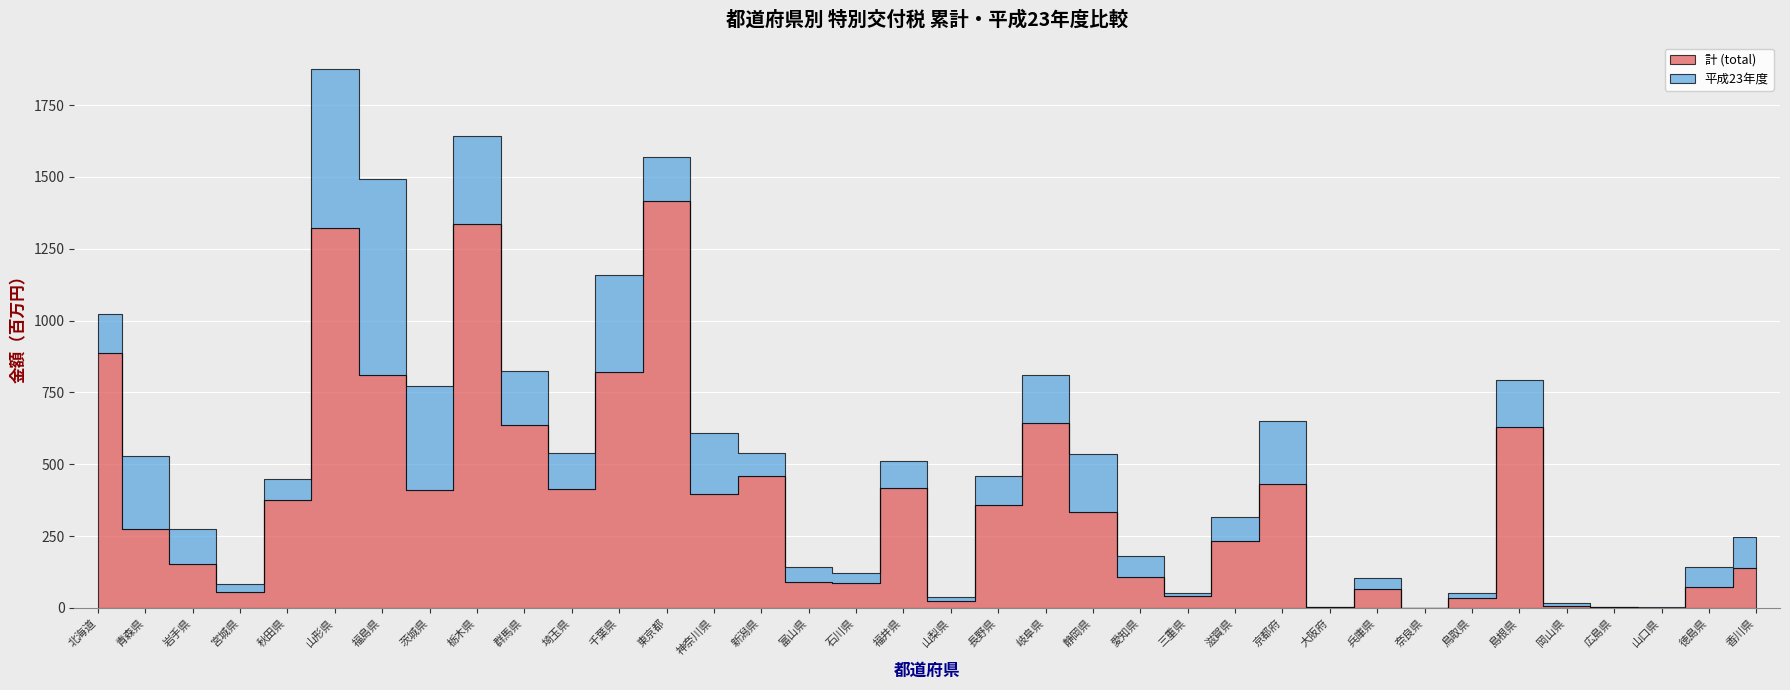

Which series has the widest spread of values?

計 (total)